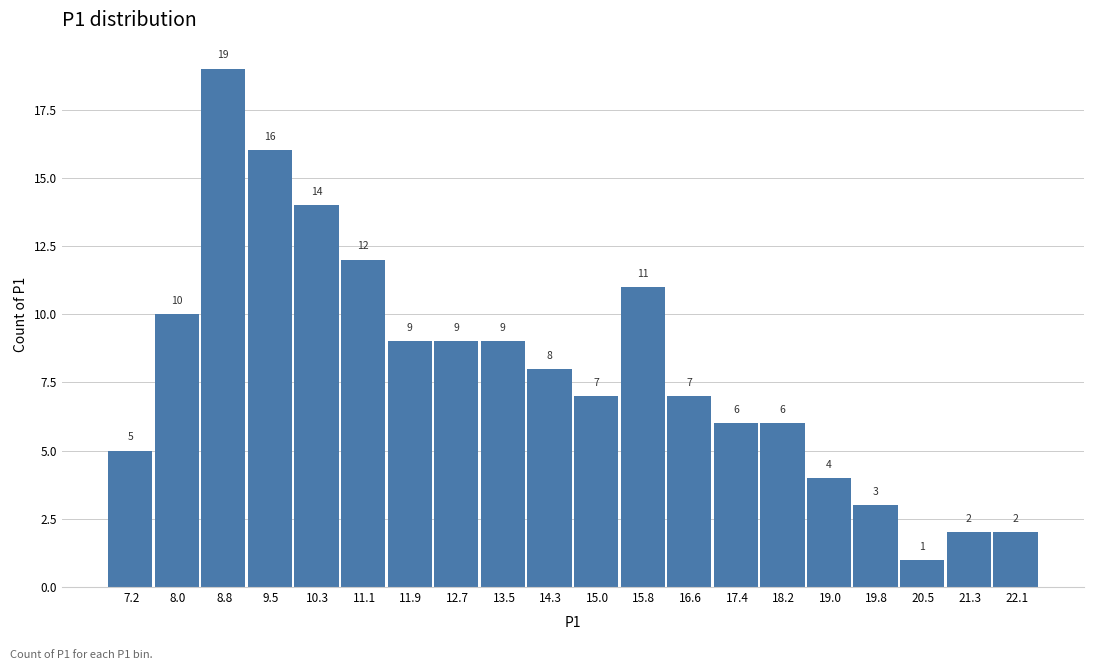

What is the height of the bar covering 15.4 to 16.2 on the x-axis? The bar edges are not printed on the chart, so give them approximately, as read against the axis.

11